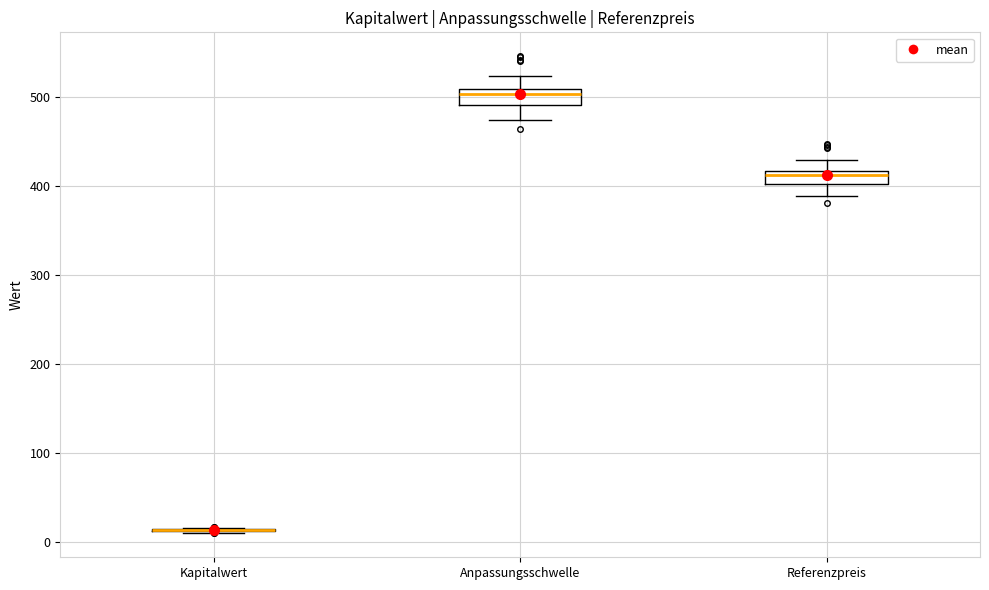

Where does the upper whisker of the box for Referenzpreis end on the y-axis? The values are not printed on the chart, so give them approximately, as read against the axis.

430